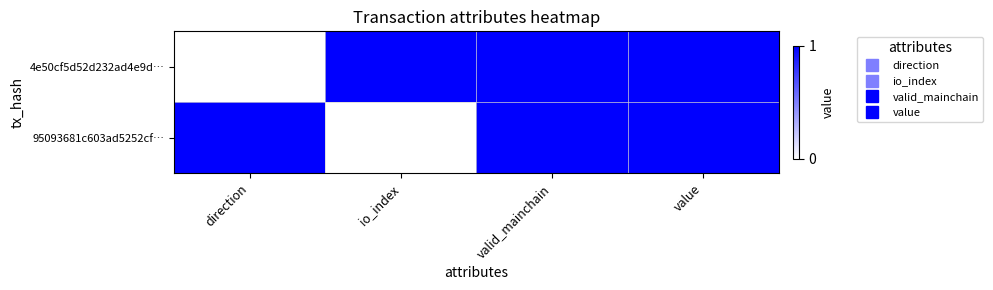

Reading left to right, extract all data points from this chart.

4e50cf5d52d232ad4e9d…: direction=0	io_index=1	valid_mainchain=1	value=1
95093681c603ad5252cf…: direction=1	io_index=0	valid_mainchain=1	value=1